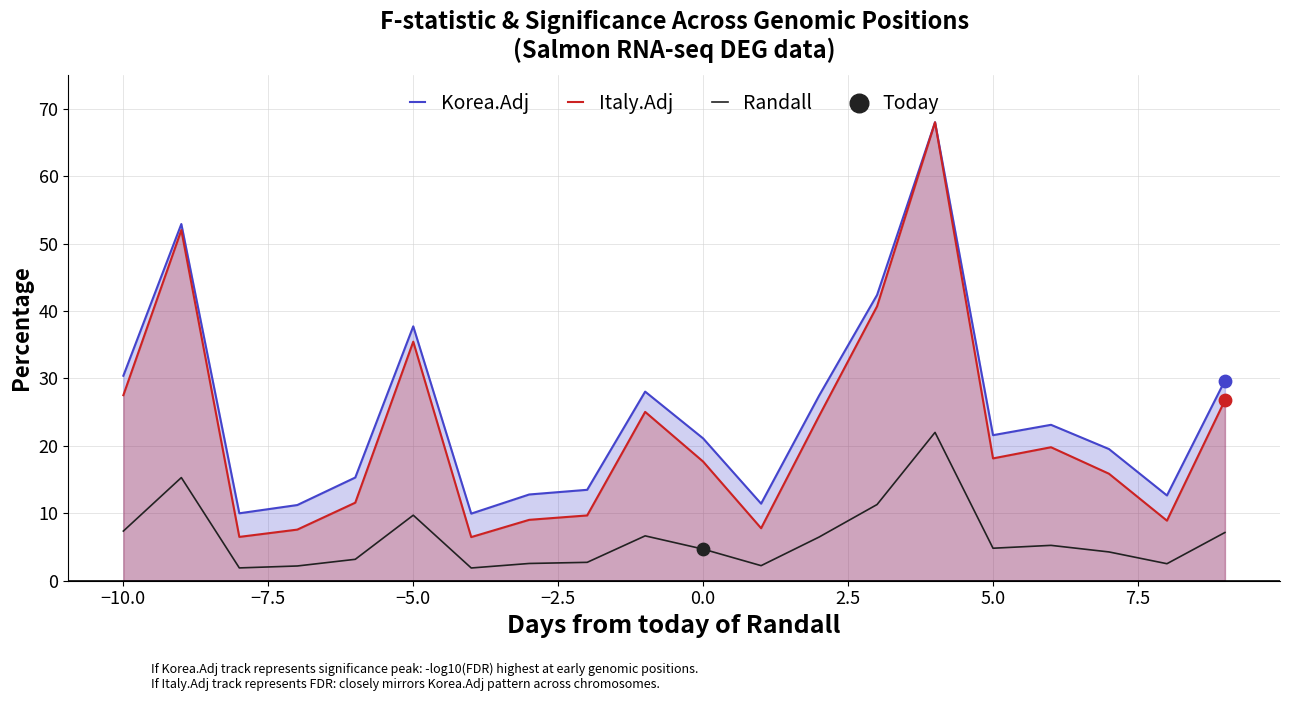

List the series in order of their overall mean, highest first.

Korea.Adj, Italy.Adj, Randall